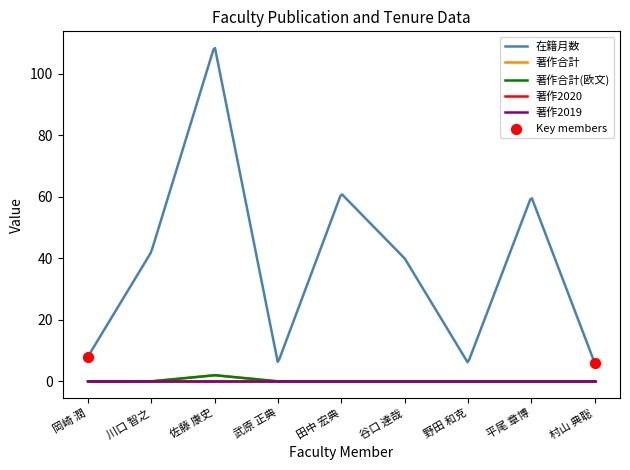

Which series has the largest total across all categories?

在籍月数